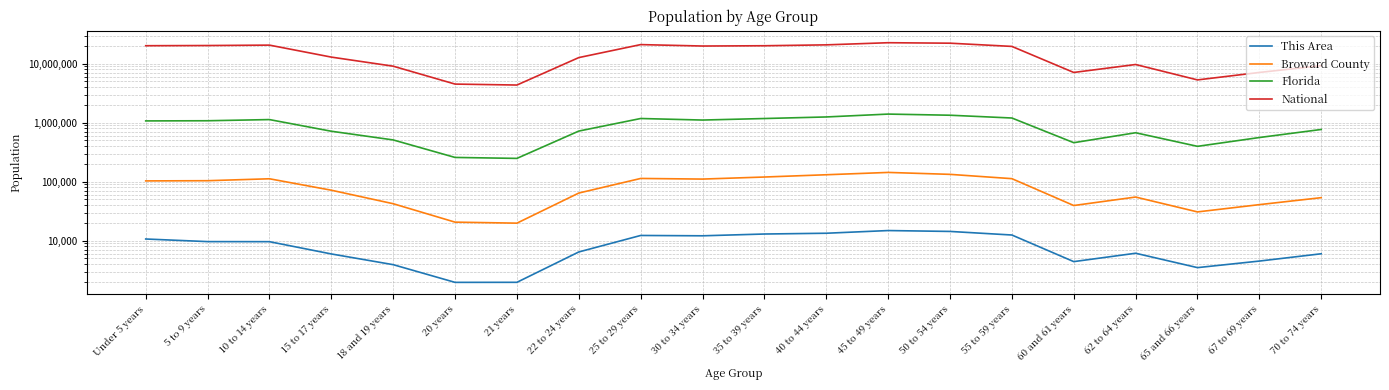

The value of Florida at 5 to 9 years is 1080255. True or false?

True